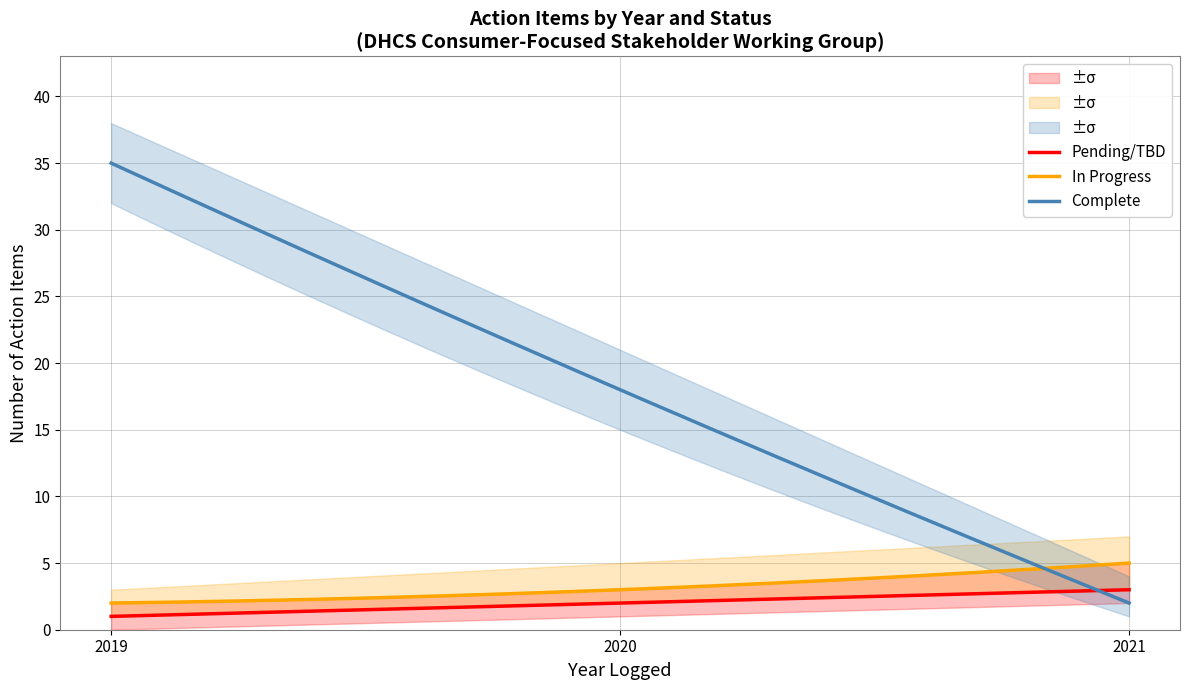

What is the total value across all series at 0?

38